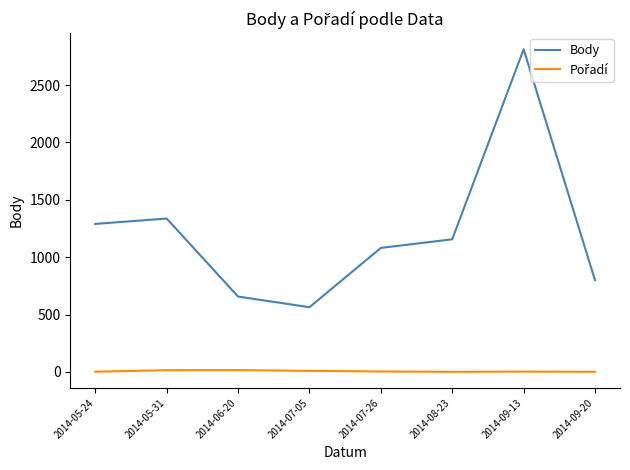

At which label does Body reach its peak?

2014-09-13